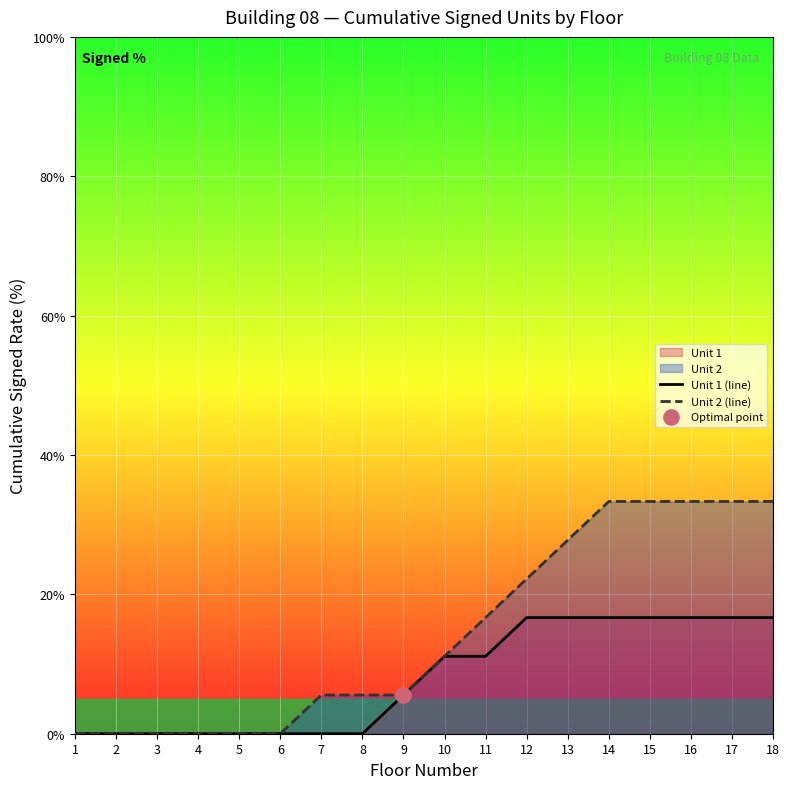

Which series has the largest total across all categories?

Unit 2 (line)